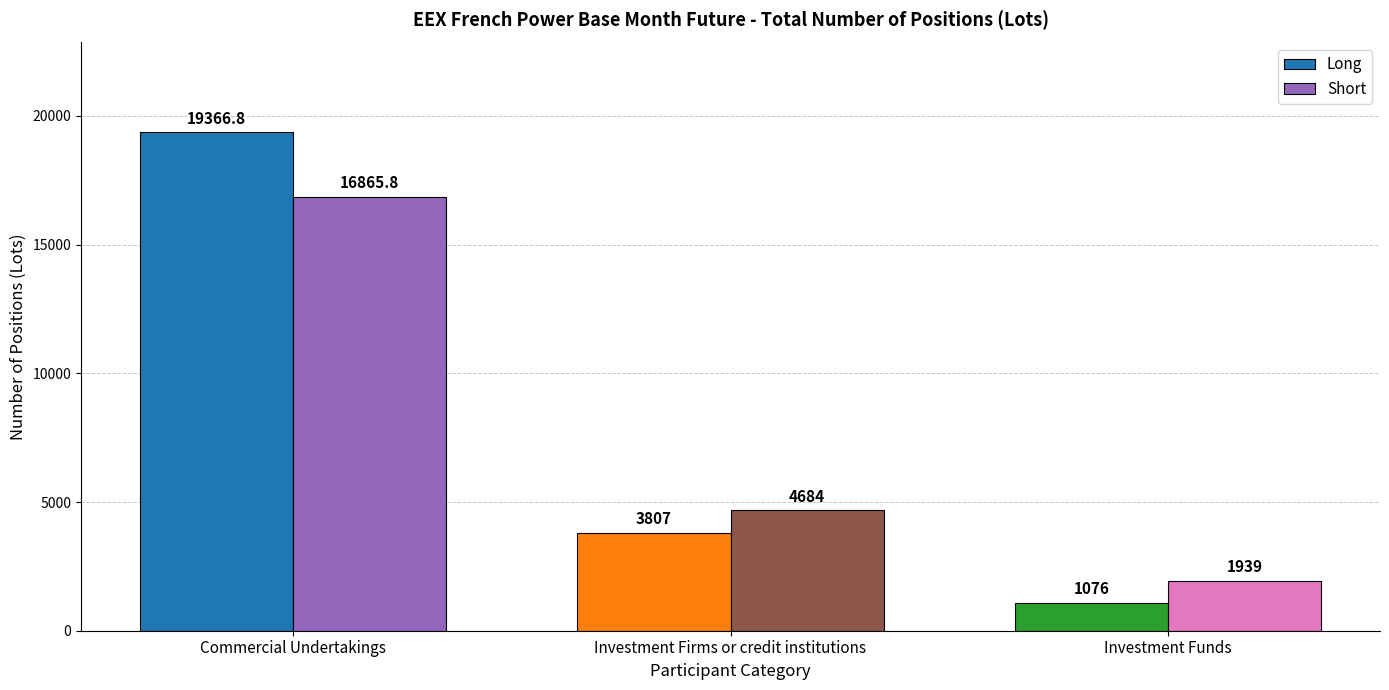

The Long series shows 6764.4 at Investment Firms or credit institutions. True or false?

False